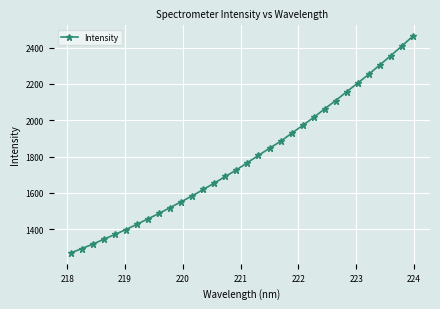

What is the value of the 8th point from the left?

1457.0